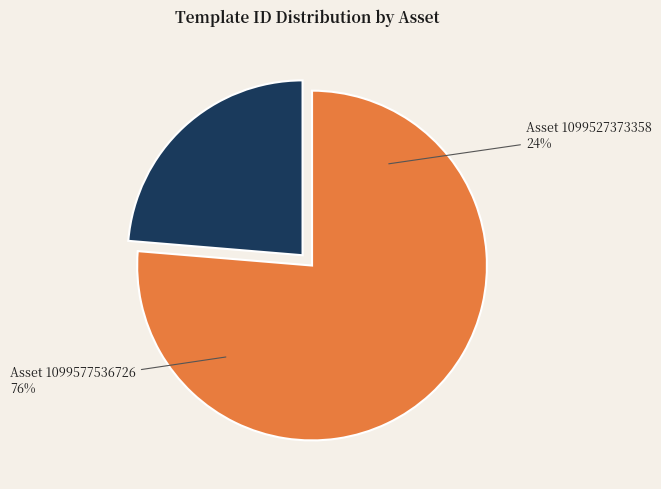

Which category has the biggest portion of the pie?

1099577536726